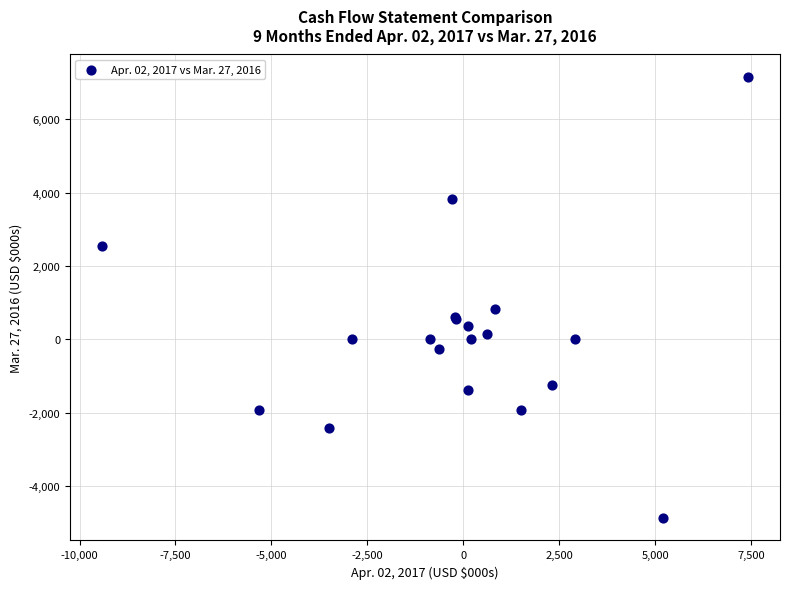

What Y value in the scatter plot is closest to 1141?

834